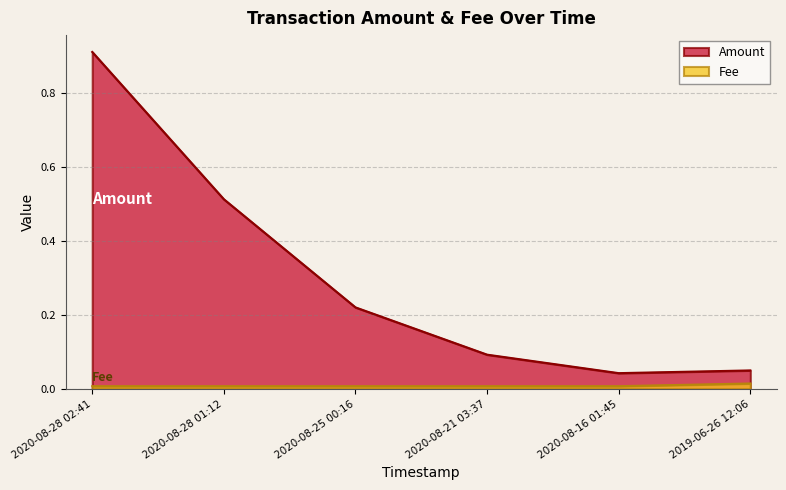

Where is Fee nearest to the value 0?

2020-08-28 02:41